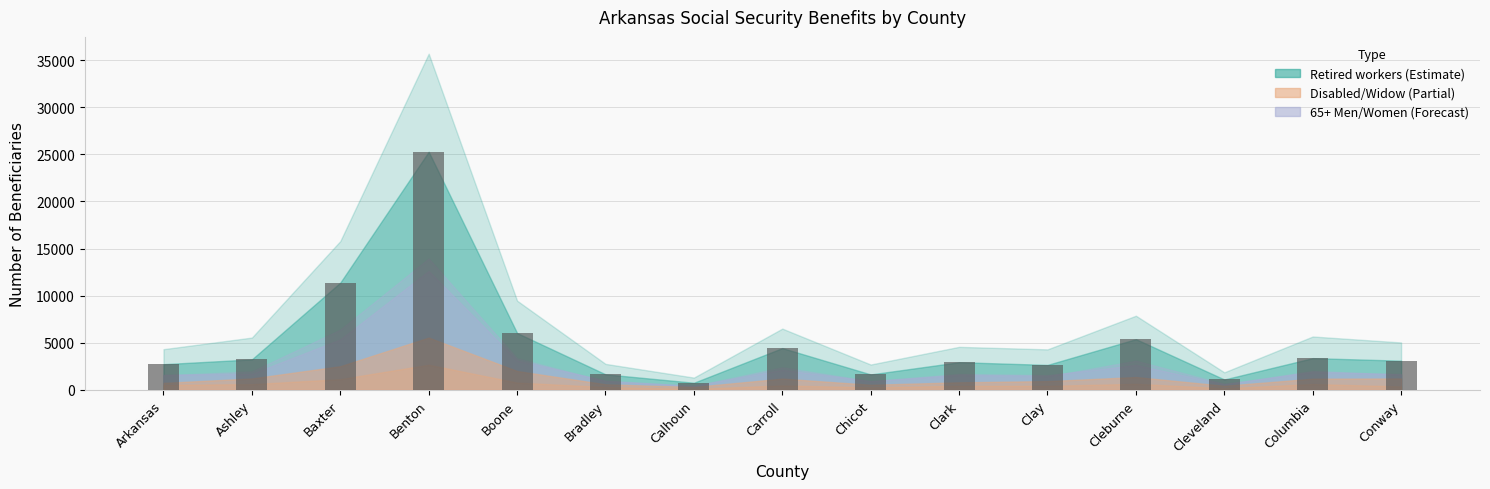

What is the minimum value shown in the chart?

765